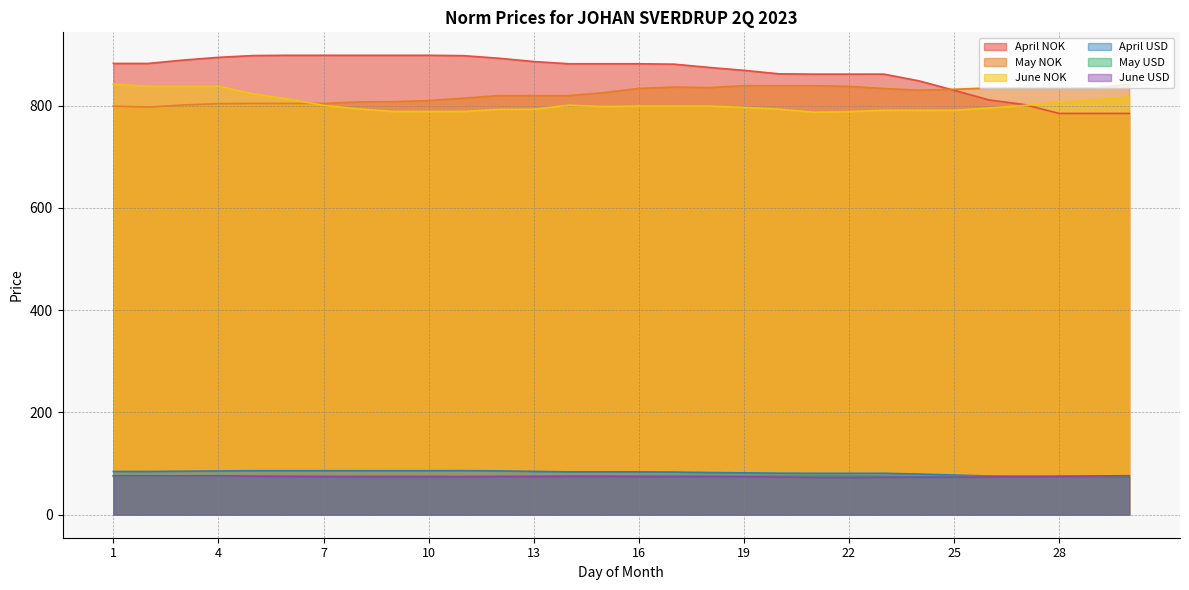

What is the value of the April USD point at the 18th from the left?

82.6